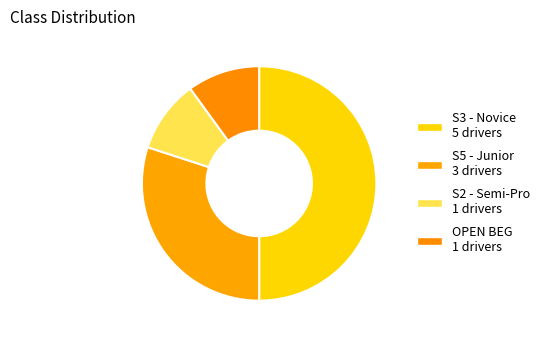

To the nearest percent, what is the combined percentage of S5 - Junior and OPEN BEG?

40%